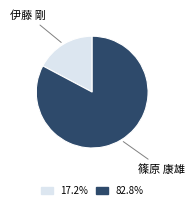

The 篠原 康雄 slice represents 88% of the pie. True or false?

False